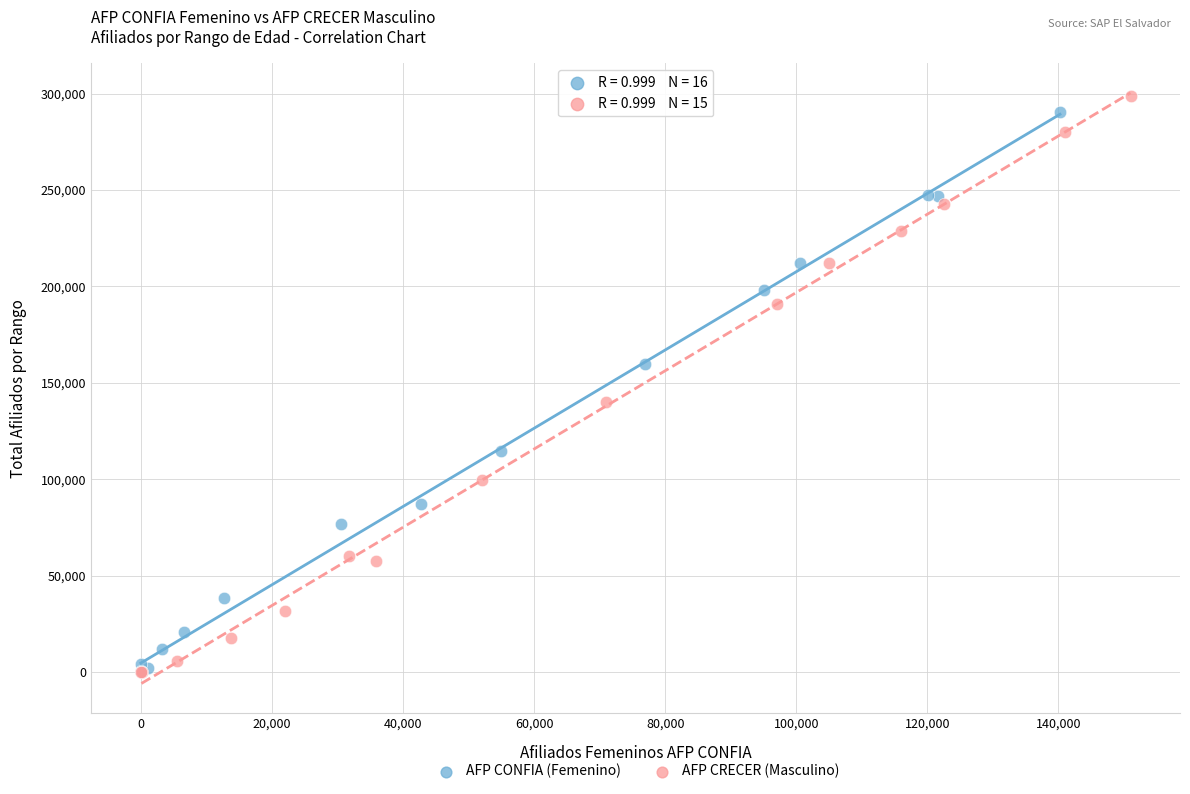

Which series has the widest spread of Y values?

AFP CRECER (Masculino)